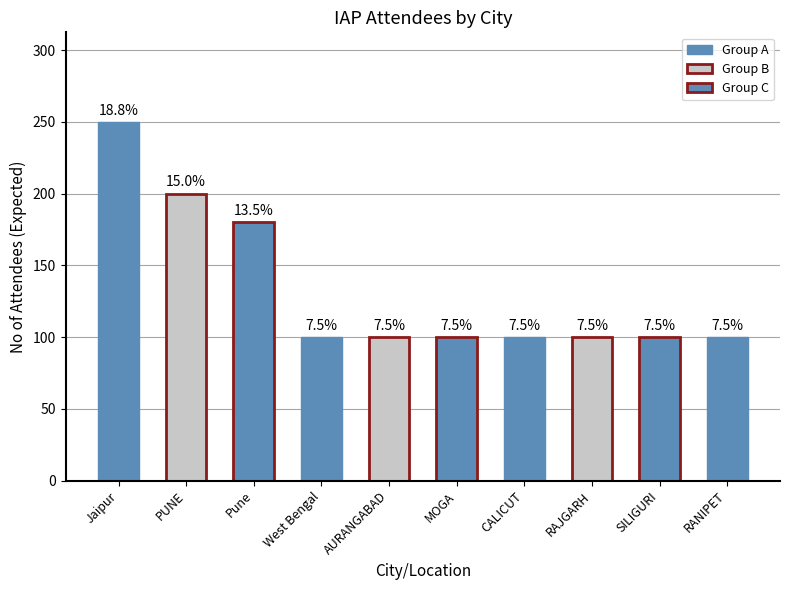

Are the bars grouped side by side (vs. stacked)?

No